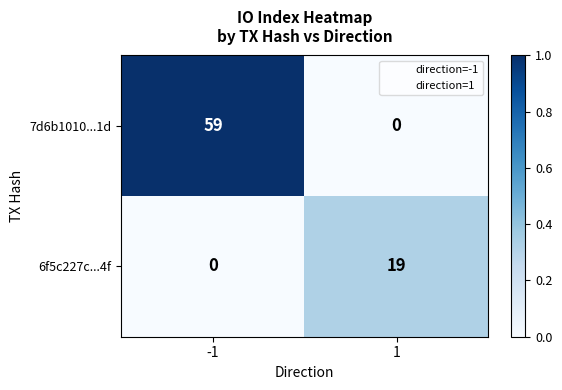

At which category is the sum across all series the highest?

-1